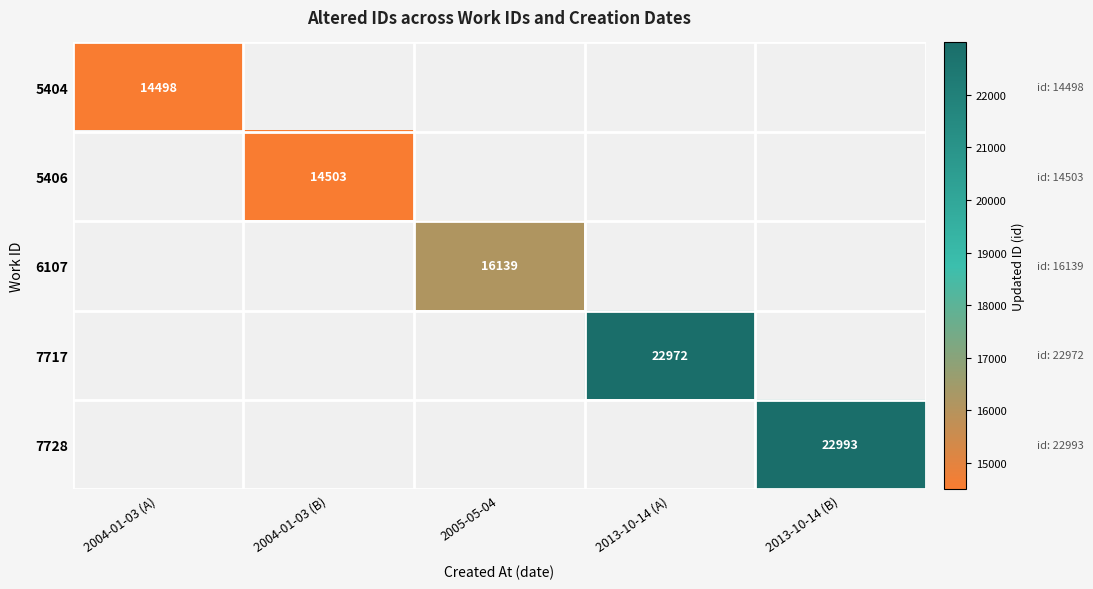

Is it true that 5406 equals 23531 at 2004-01-03 (B)?

False